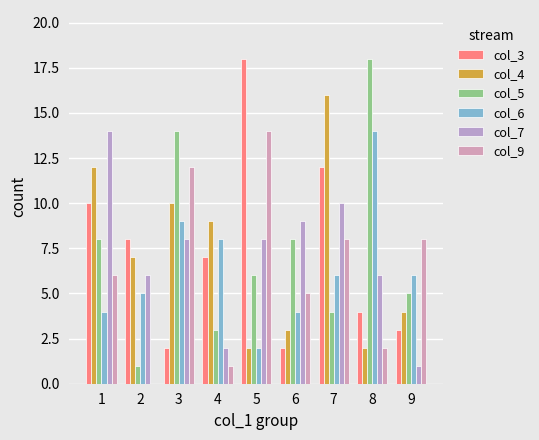

What is the difference between the highest and lowest values at 5?

16